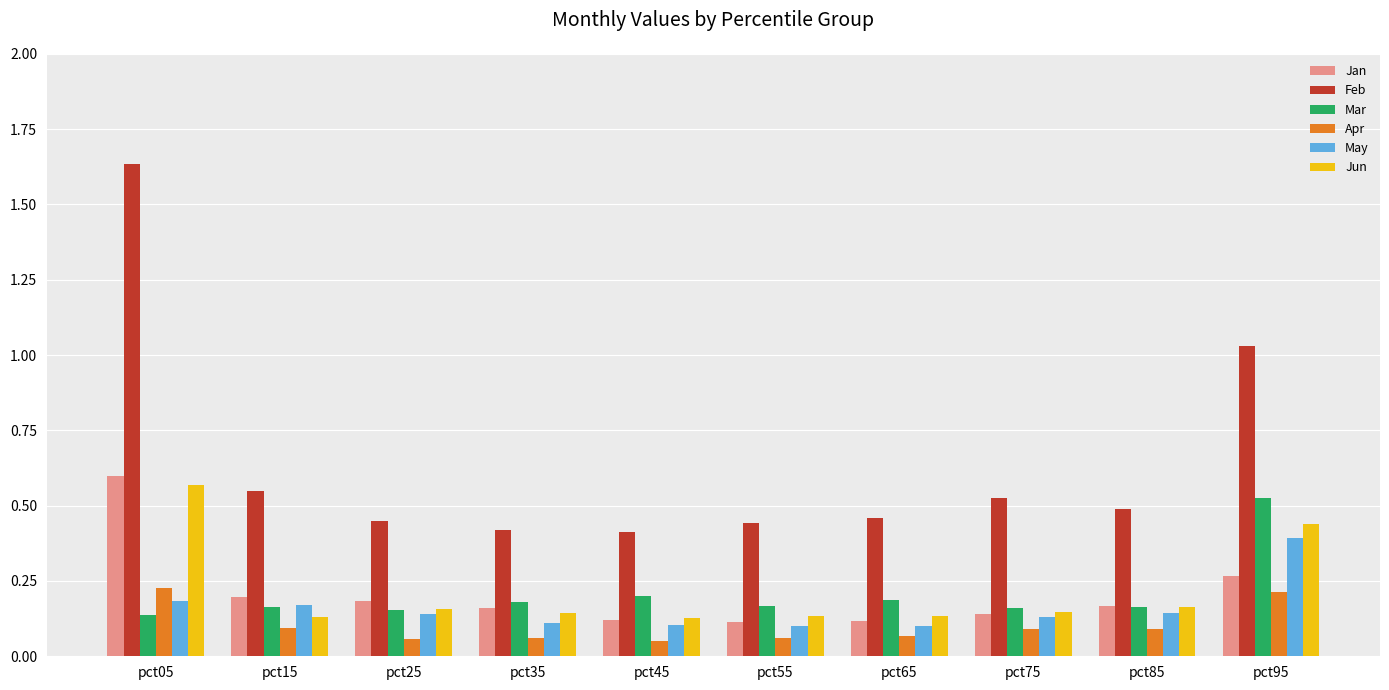

What is the total value across all series at pct35?

1.1